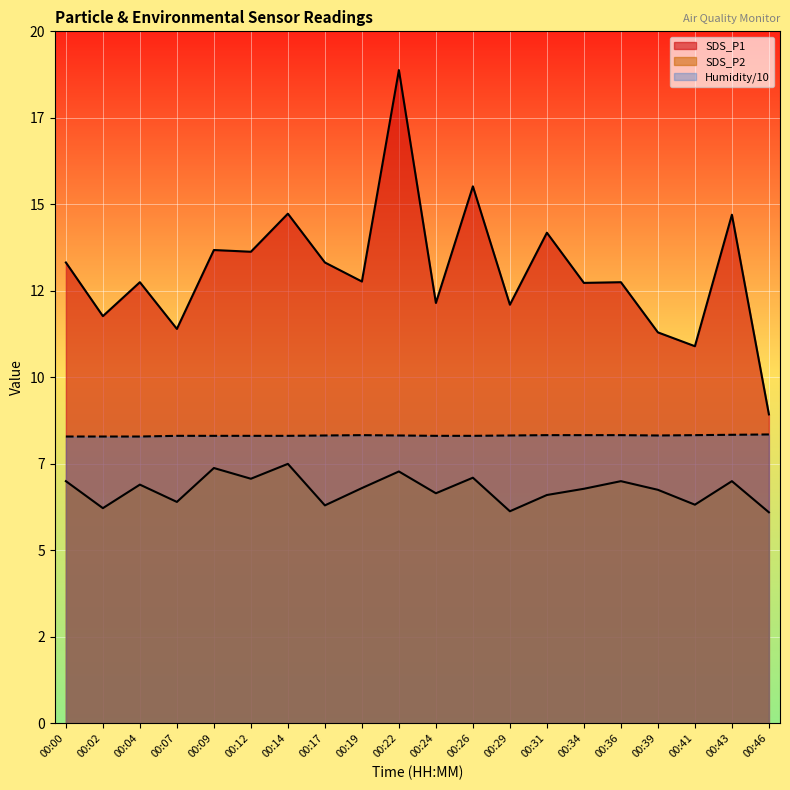

How many interior local valleys does the SDS_P2 series have?

7